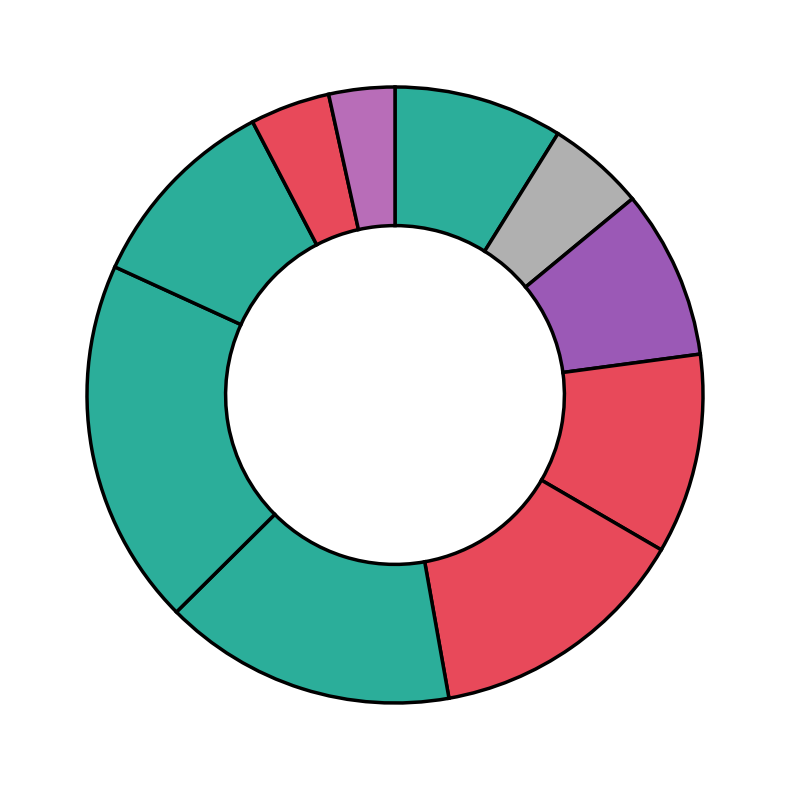

How many slices are in this pie chart?

10